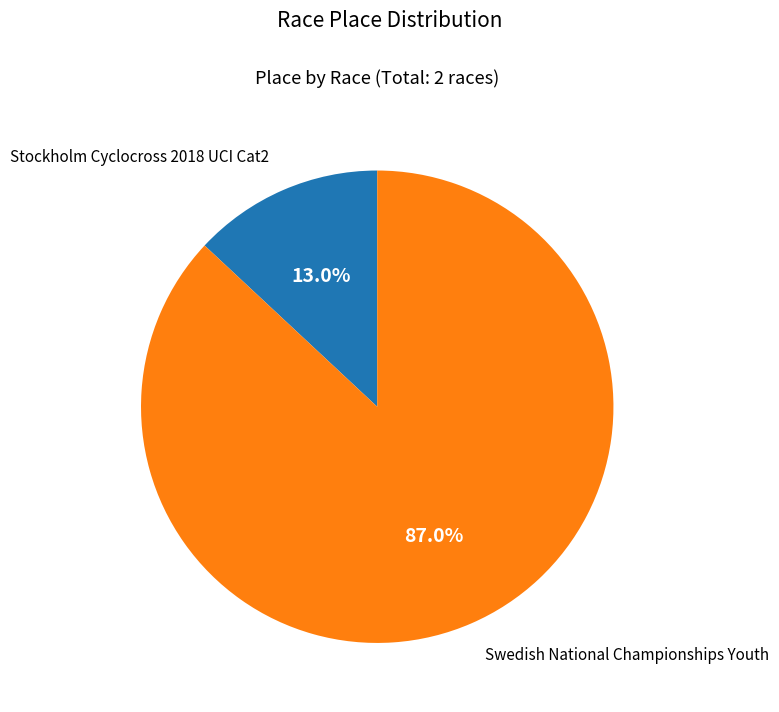

Rank the categories by value from highest to lowest.

Swedish National Championships Youth, Stockholm Cyclocross 2018 UCI Cat2